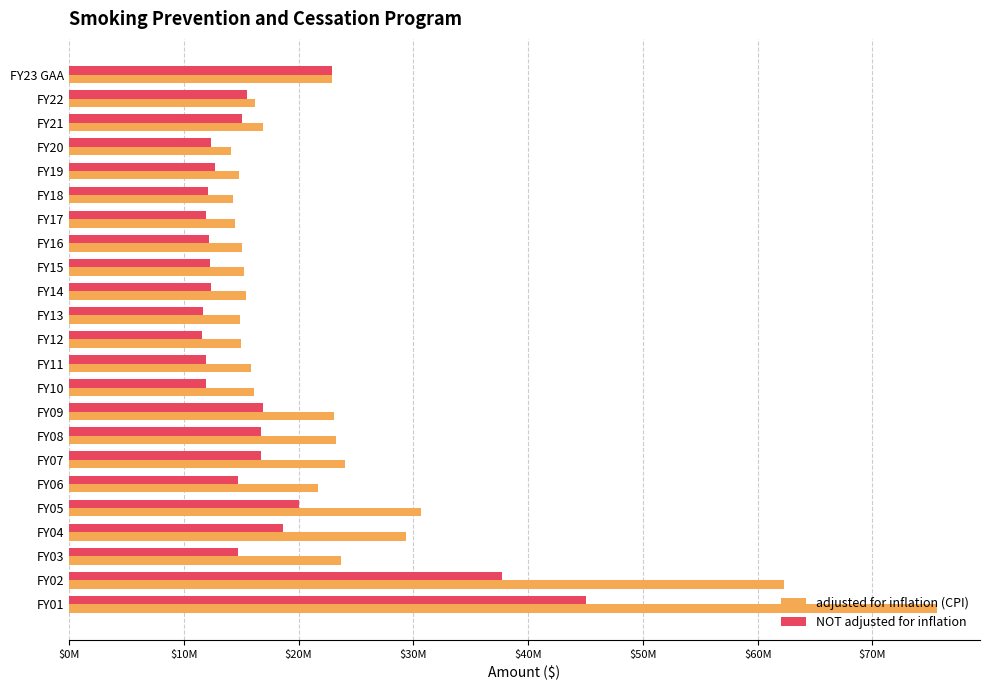

What are all the series names shown in the legend?

adjusted for inflation (CPI), NOT adjusted for inflation